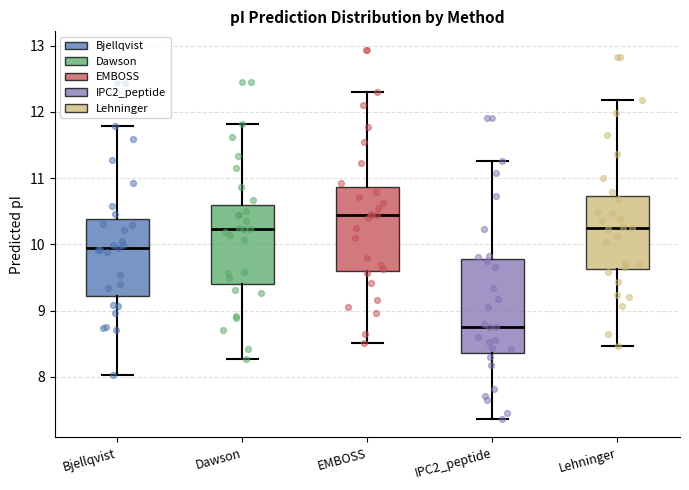

Where is the lower edge of the box for EMBOSS on the y-axis? The values are not printed on the chart, so give them approximately, as read against the axis.

9.6